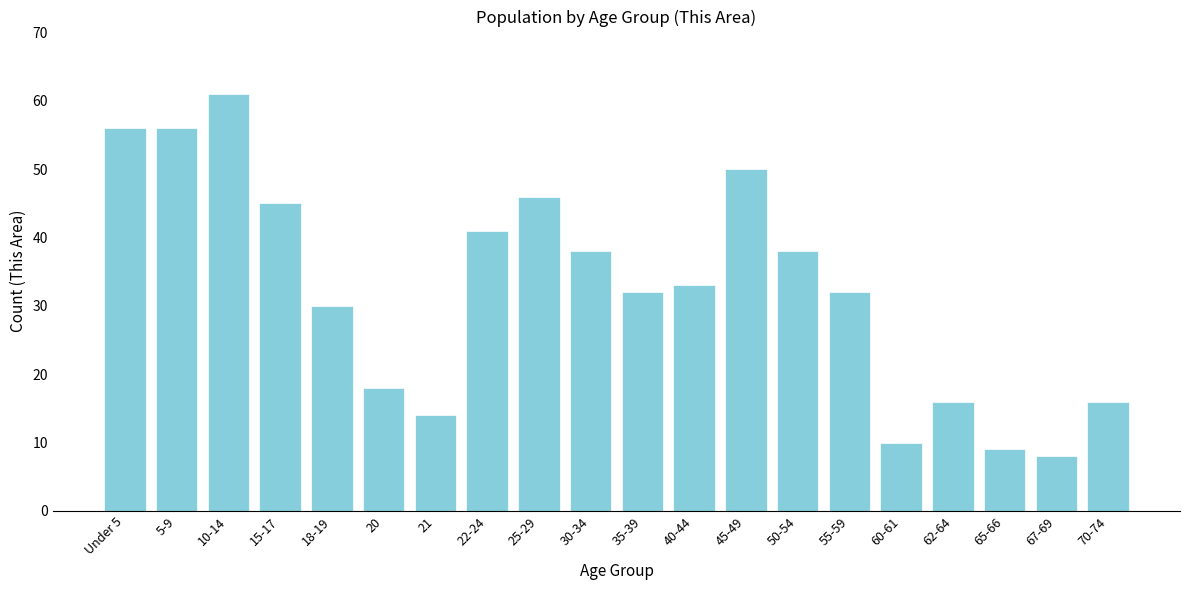

Reading right to left, transcribe all the data shown in this chart.

16	8	9	16	10	32	38	50	33	32	38	46	41	14	18	30	45	61	56	56